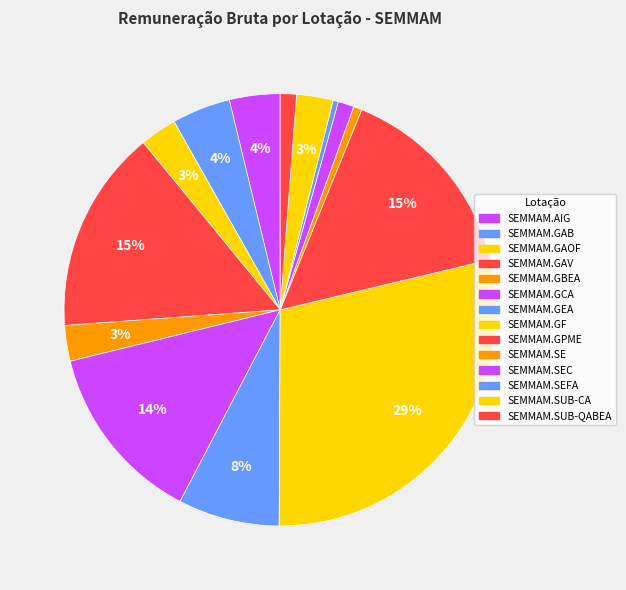

How many segments does this pie chart have?

14